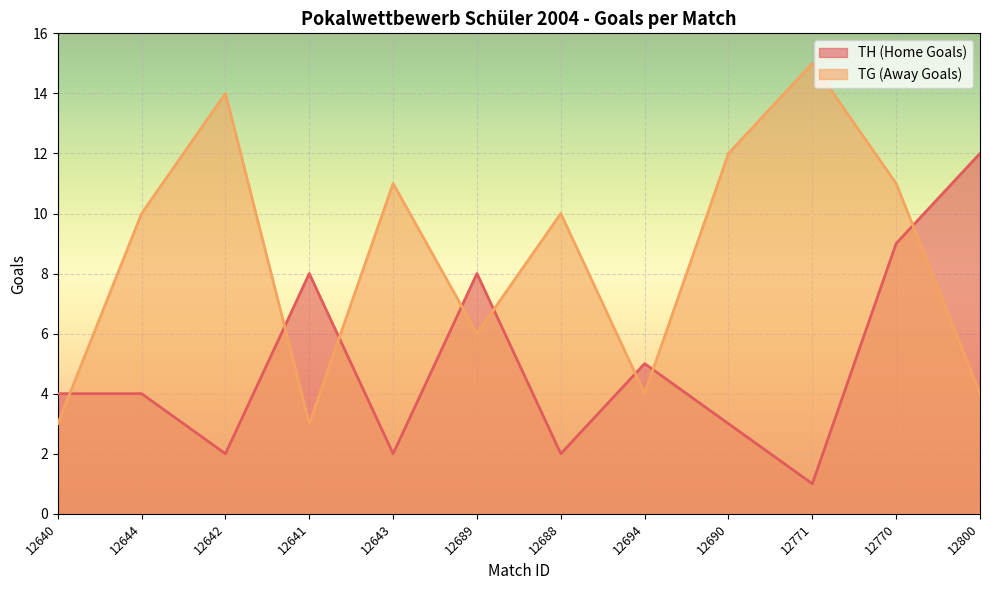

Reading left to right, what are all the values shown in this chart?

TH (Home Goals): 12640=4	12644=4	12642=2	12641=8	12643=2	12689=8	12688=2	12694=5	12690=3	12771=1	12770=9	12800=12
TG (Away Goals): 12640=3	12644=10	12642=14	12641=3	12643=11	12689=6	12688=10	12694=4	12690=12	12771=15	12770=11	12800=4